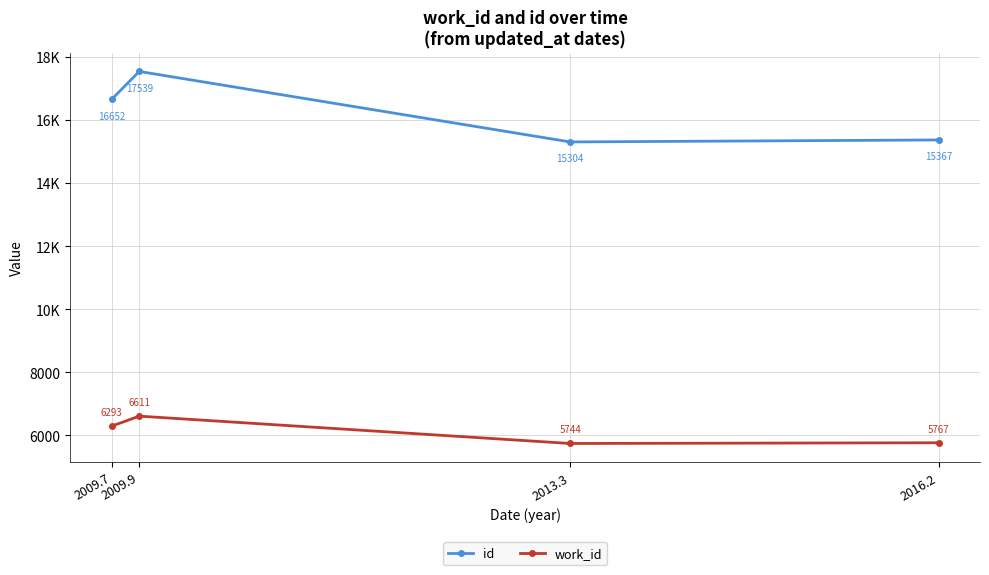

Does the chart have visible grid lines?

Yes